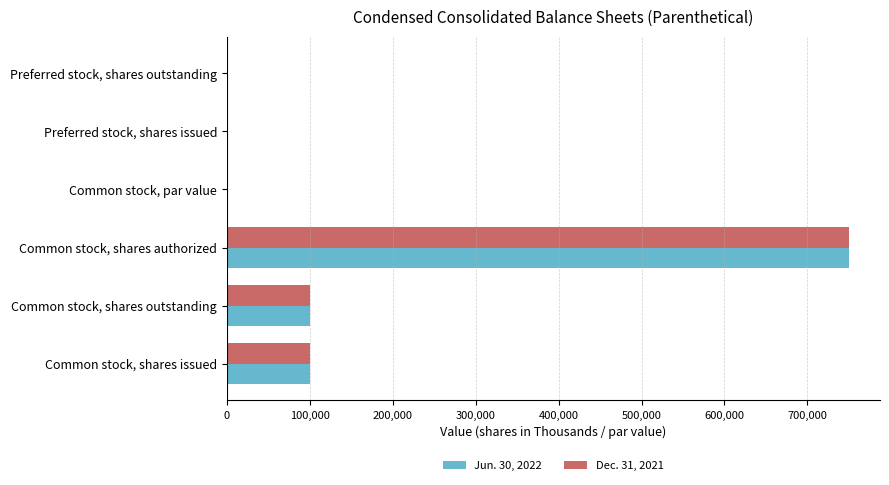

Is the value of Dec. 31, 2021 at Preferred stock, shares outstanding greater than the value of Jun. 30, 2022 at Common stock, shares issued?

No